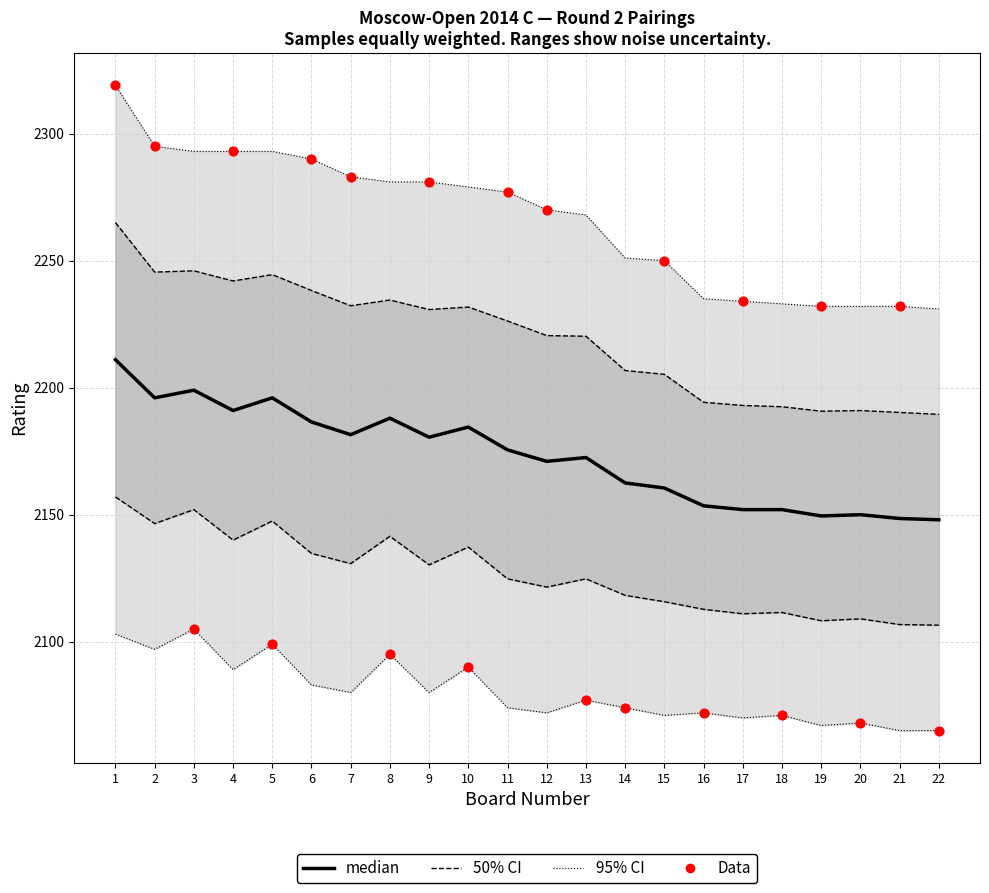

At how many categories does at least one series exceed 2107?

22